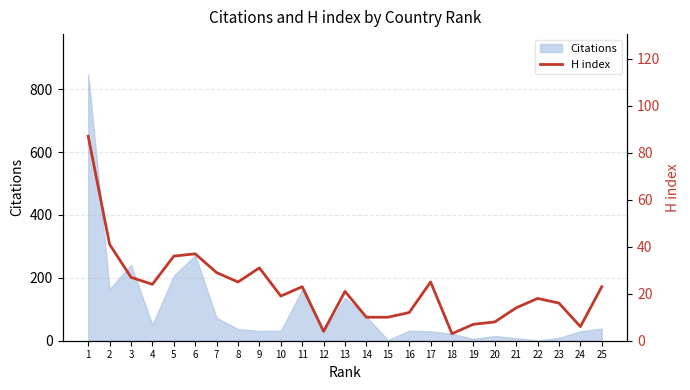

At which category does the data reach its first local peak?

6